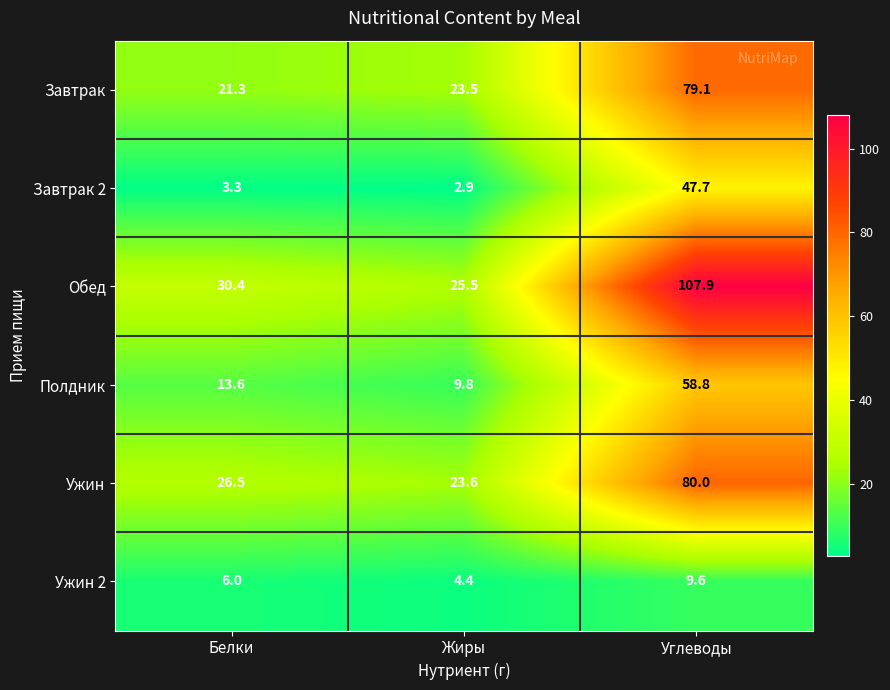

At which category is the sum across all series the highest?

Углеводы